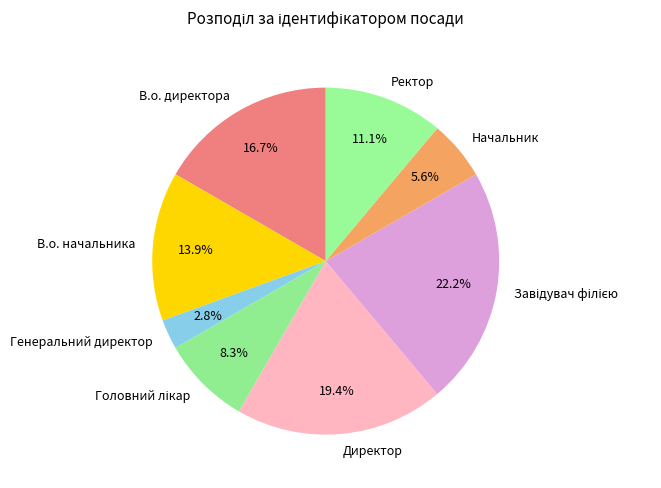

Between Генеральний директор and Директор, which is larger?

Директор